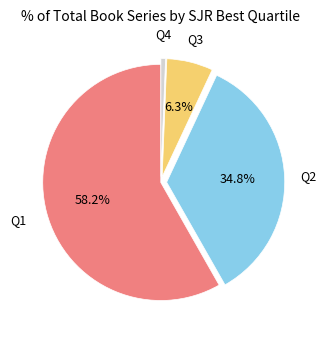

Is there any slice that represents more than half of the pie?

Yes